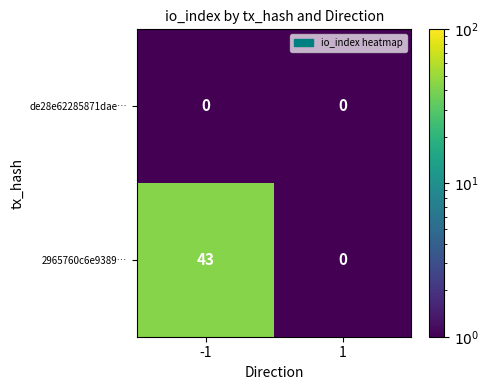

Read the 2965760c6e9389… value at -1, to the nearest 10.

40